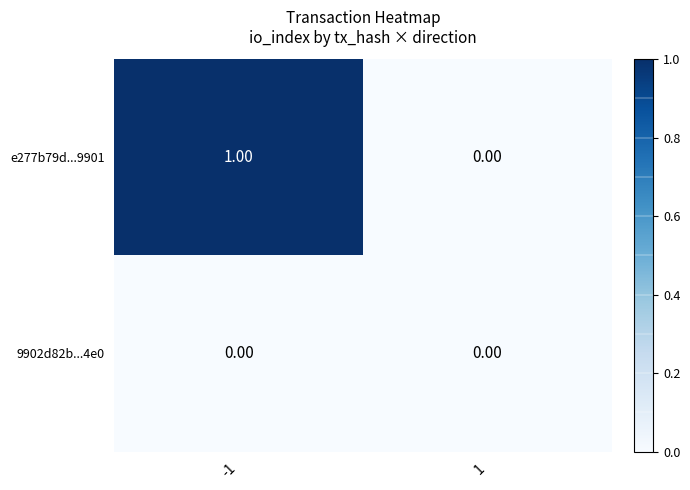

Which series has the largest total across all categories?

e277b79d...9901